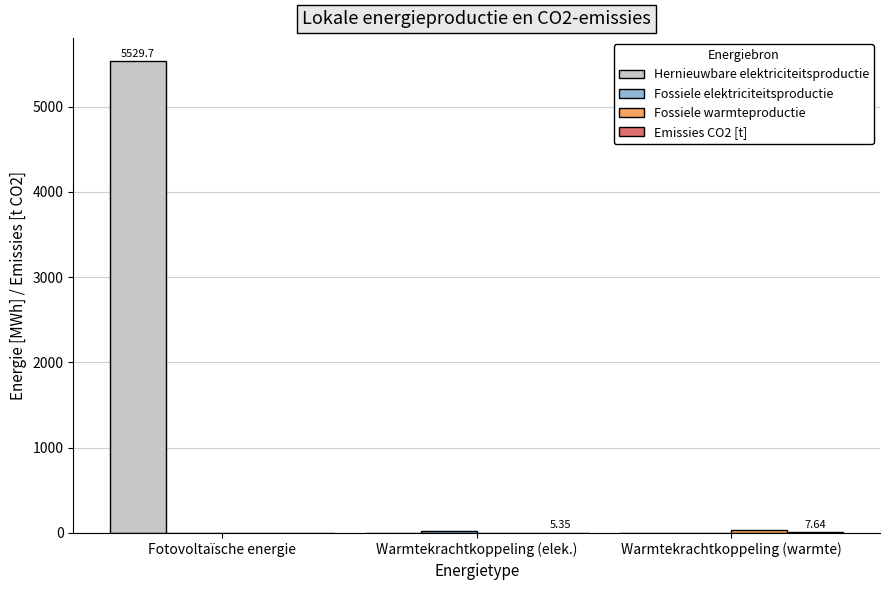

Which series has the largest total across all categories?

Hernieuwbare elektriciteitsproductie